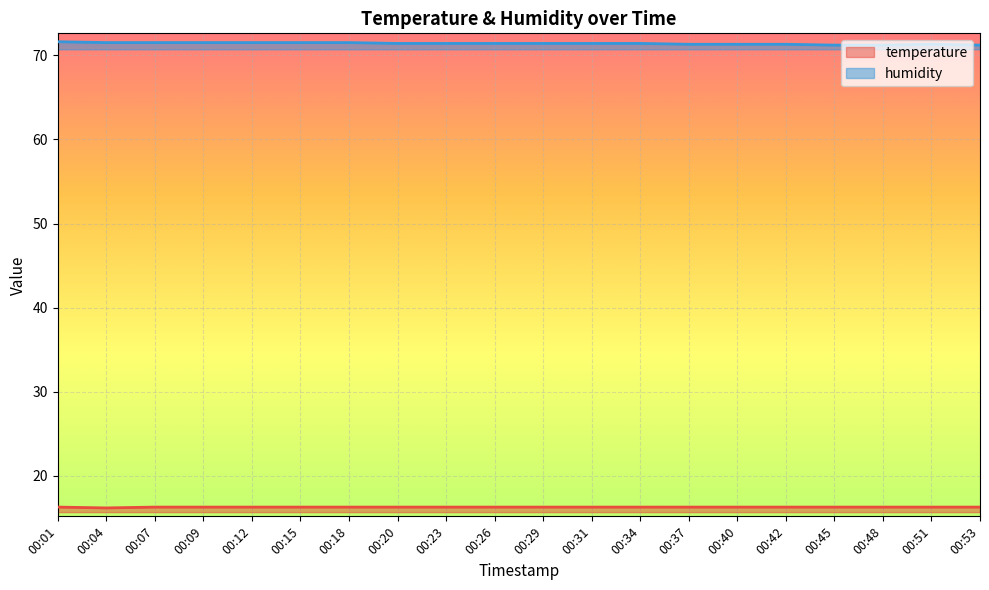

Rank the categories by temperature value from lowest to highest.

00:04, 00:01, 00:07, 00:09, 00:12, 00:15, 00:18, 00:20, 00:23, 00:26, 00:29, 00:31, 00:34, 00:37, 00:40, 00:42, 00:45, 00:48, 00:51, 00:53